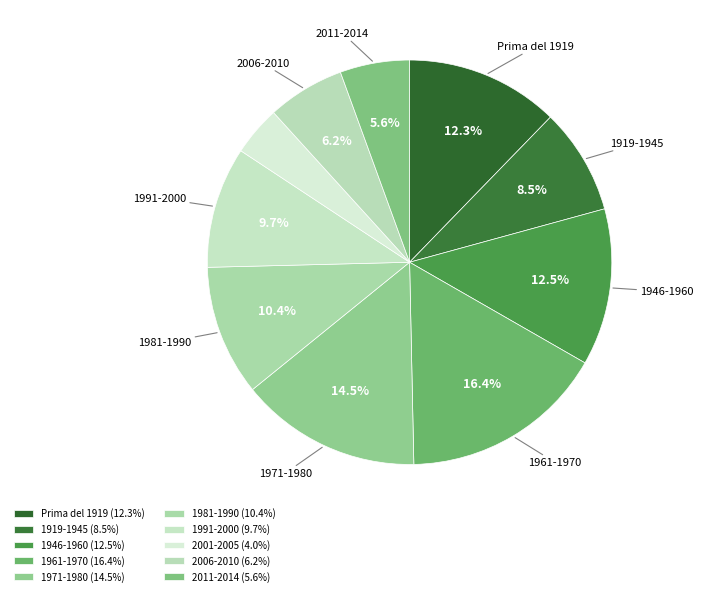

Count the number of slices in the pie.

10